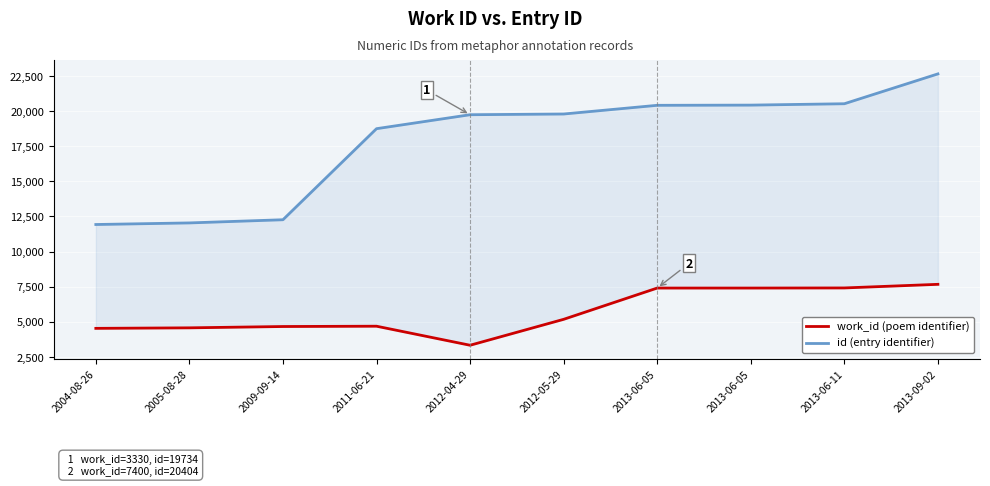

True or false: id (entry identifier) and work_id (poem identifier) cross at least once.

False